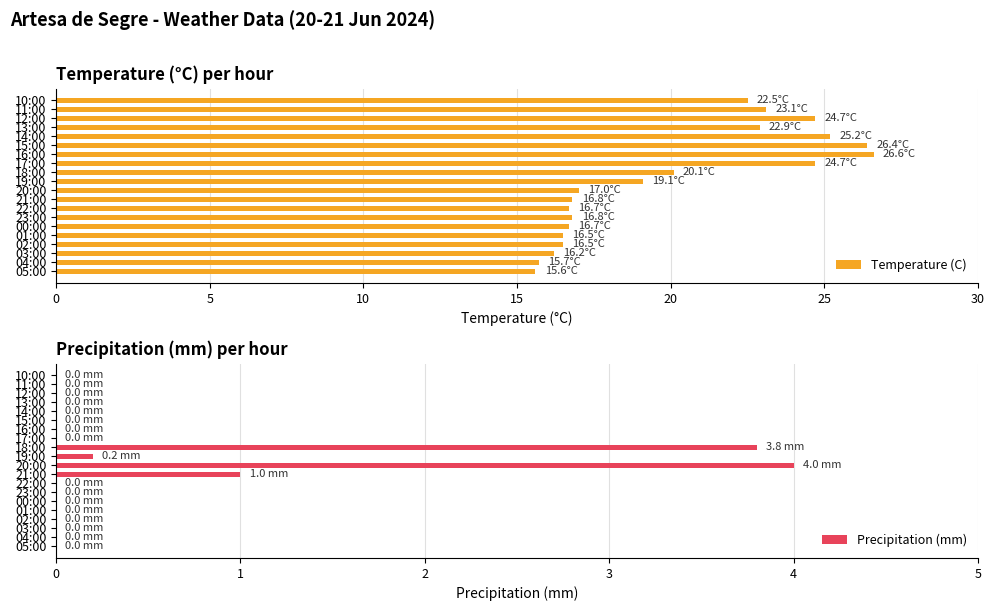

Is it true that Precipitation (mm) equals -2.1 at 03:00?

False